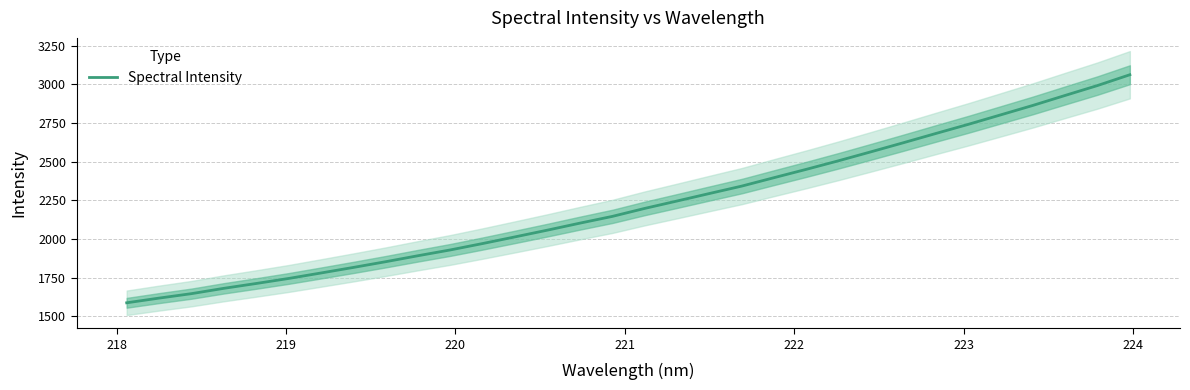

How many lines are shown in the chart?

1